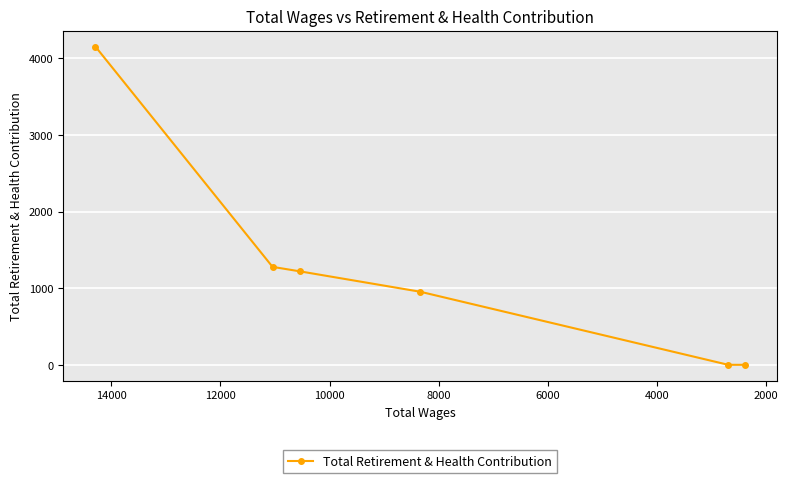

How many values are above zero?

4